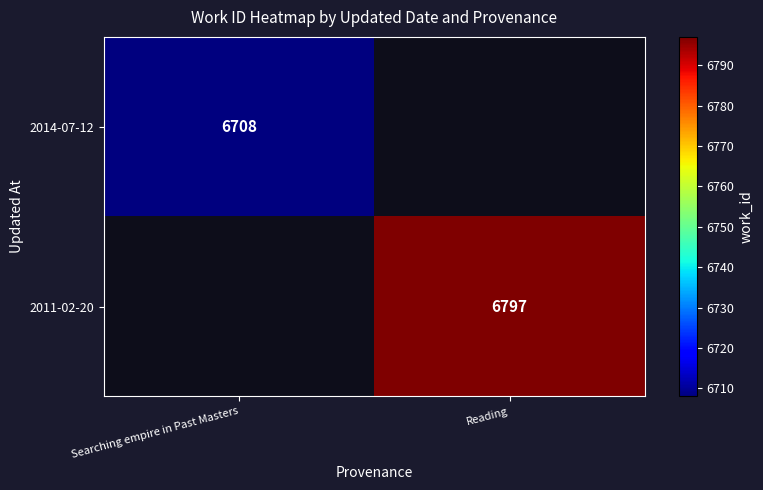

Is it true that 2014-07-12 equals 4617 at Searching empire in Past Masters?

False